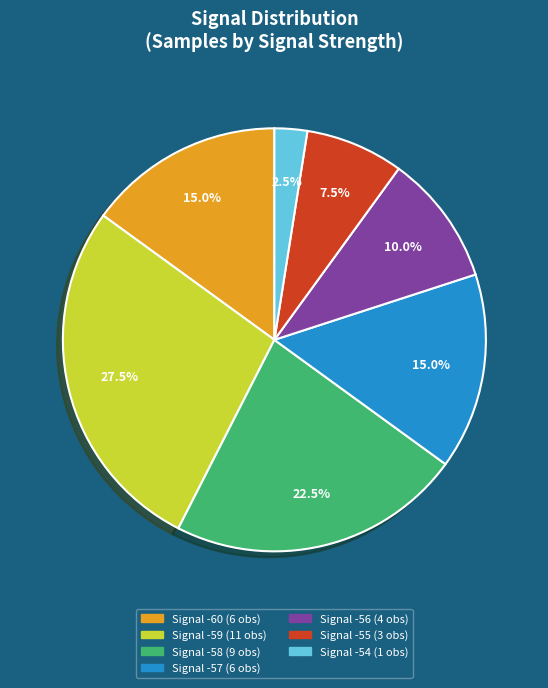

Does any single category account for the majority?

No